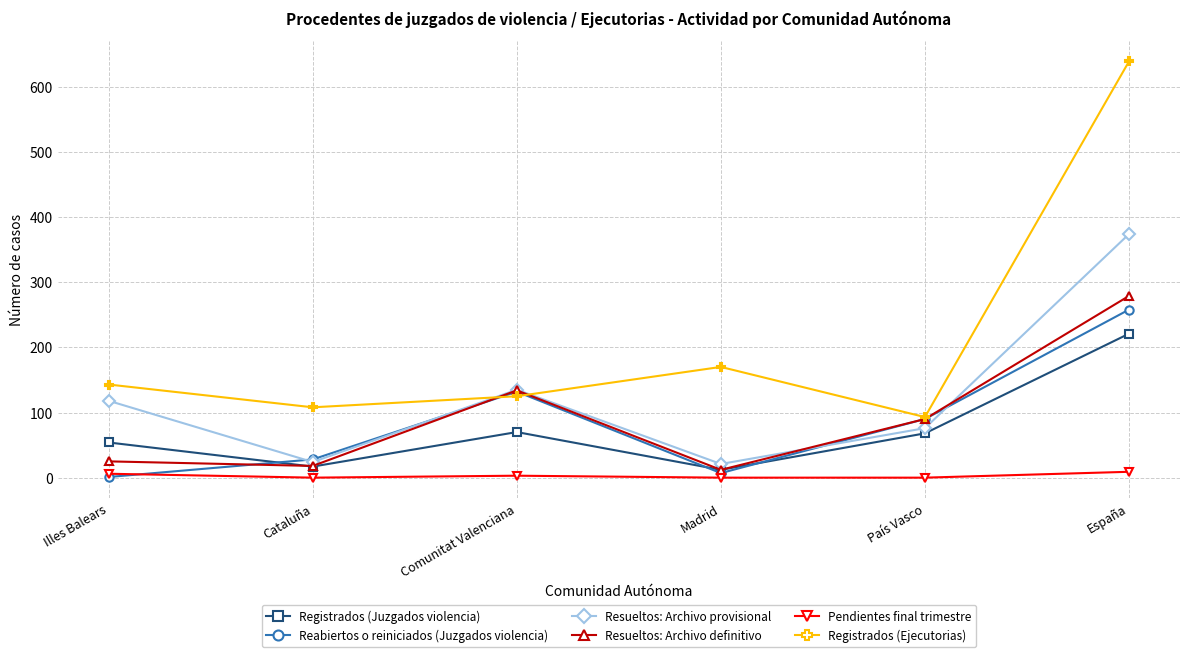

How many data points in Registrados (Ejecutorias) are less than 143?

3